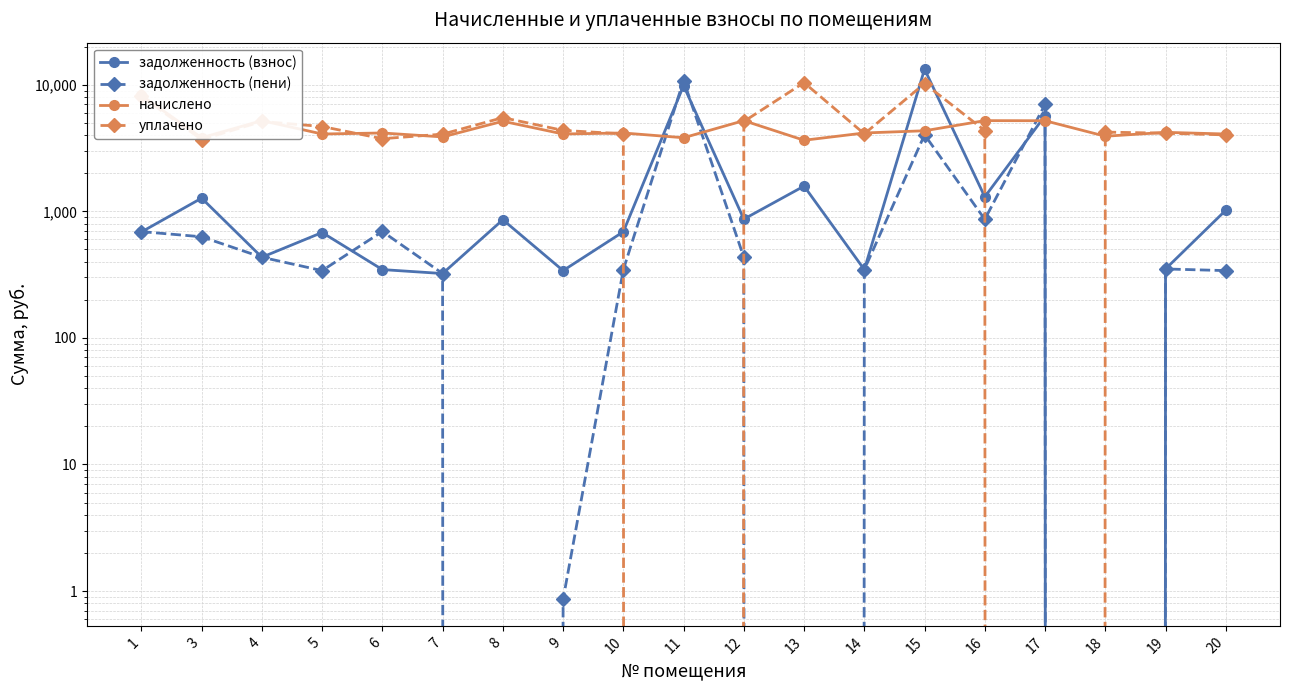

Read the начислено value at 19.

4204.8